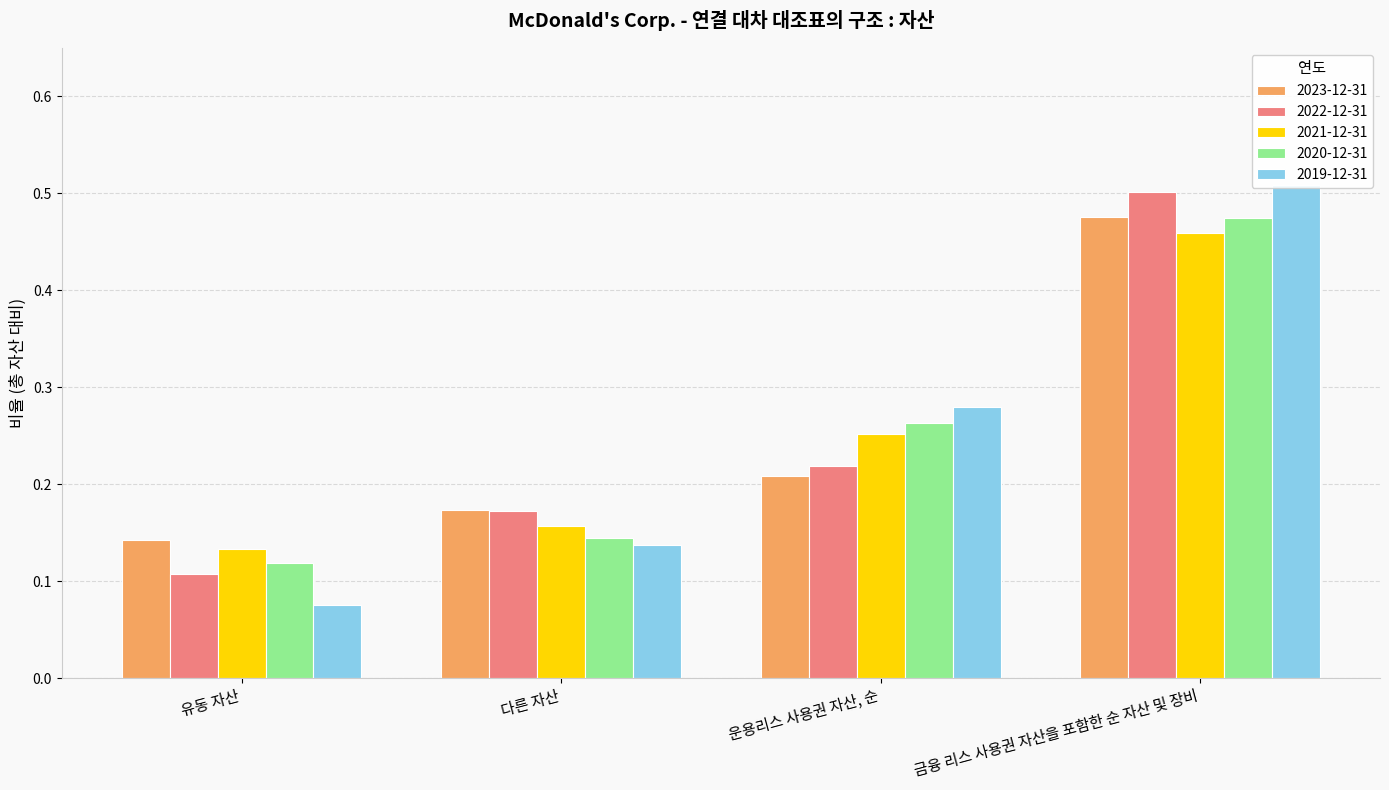

What is the average value of the 2021-12-31 series?

0.2